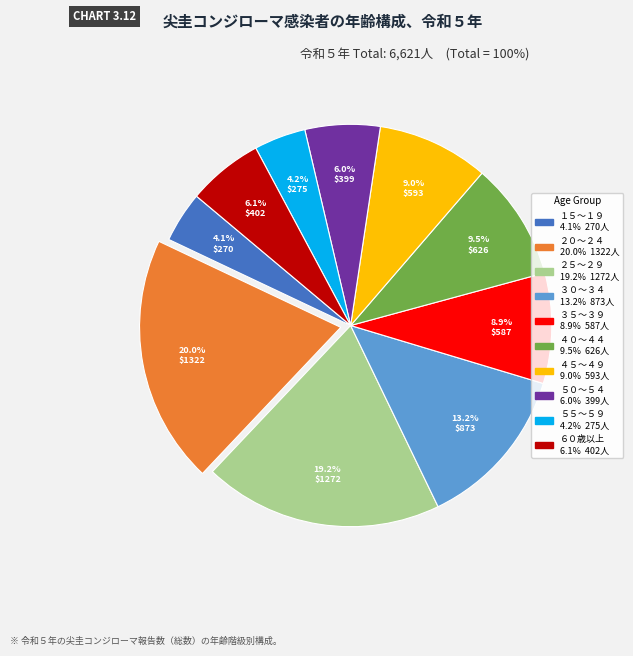

Is there any slice that represents more than half of the pie?

No